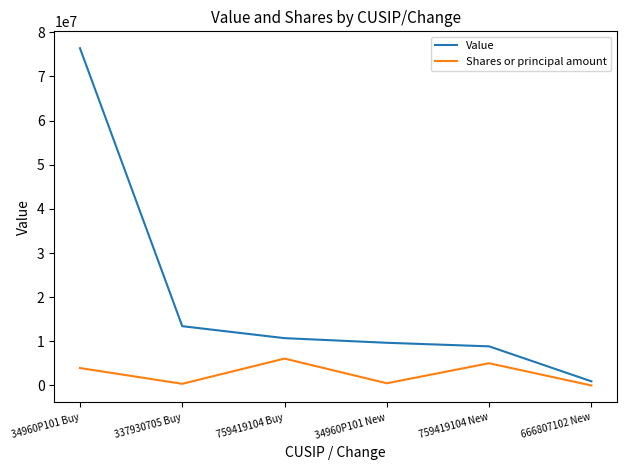

What is the sum of the Value values at 34960P101 New and 759419104 Buy?

20388000